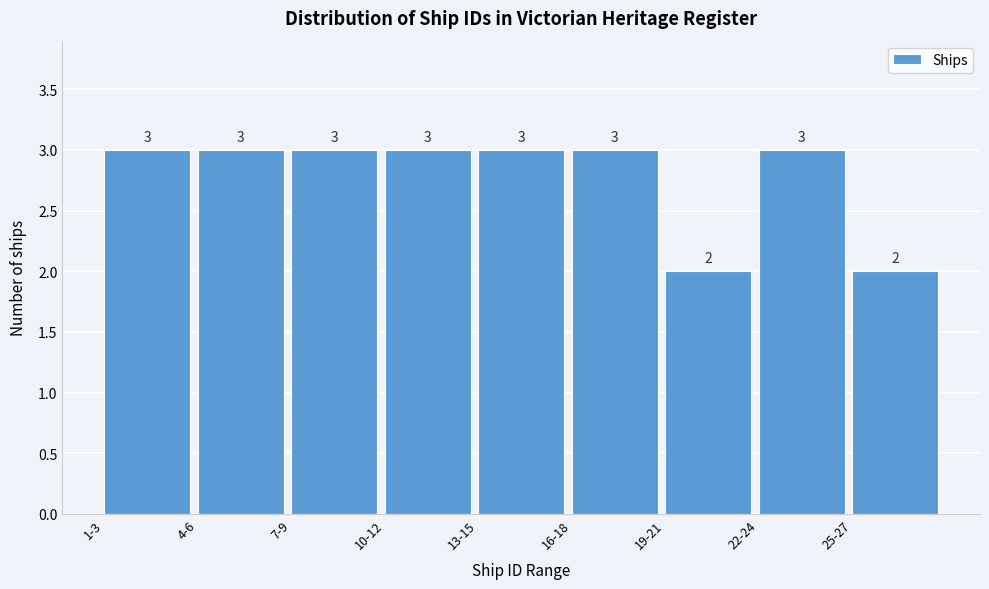

Reading left to right, extract all data points from this chart.

3	3	3	3	3	3	2	3	2